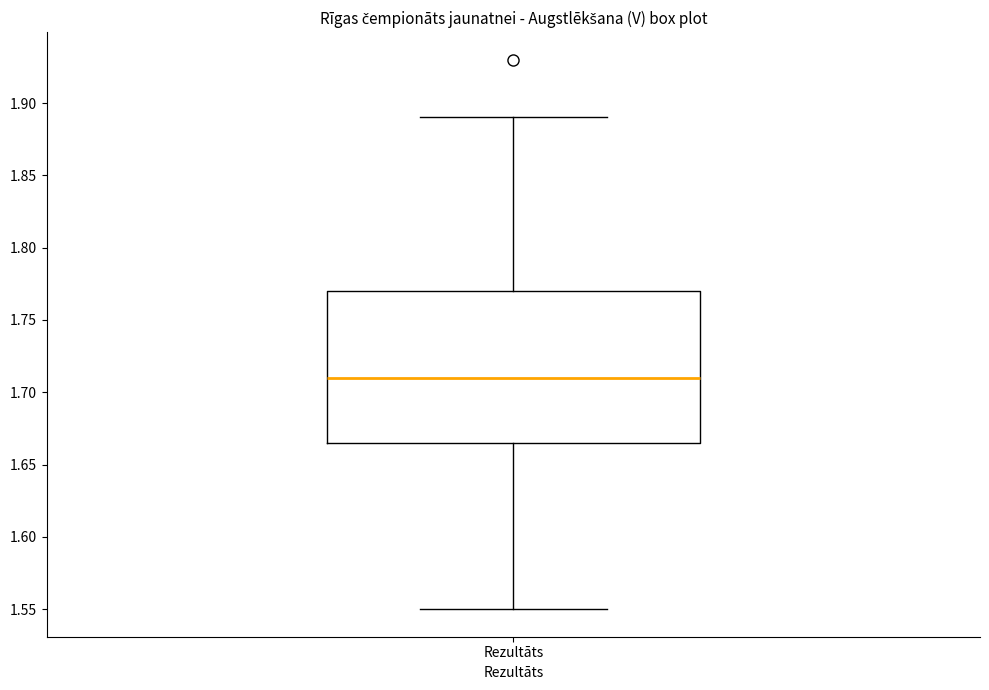

Read this box plot against the y-axis: the position of the median line, the range covered by the box, and the ends of both whiskers. The values are not printed on the chart, so give them approximately, as read against the axis.

median 1.710, box 1.665 to 1.770, whiskers 1.550 to 1.890